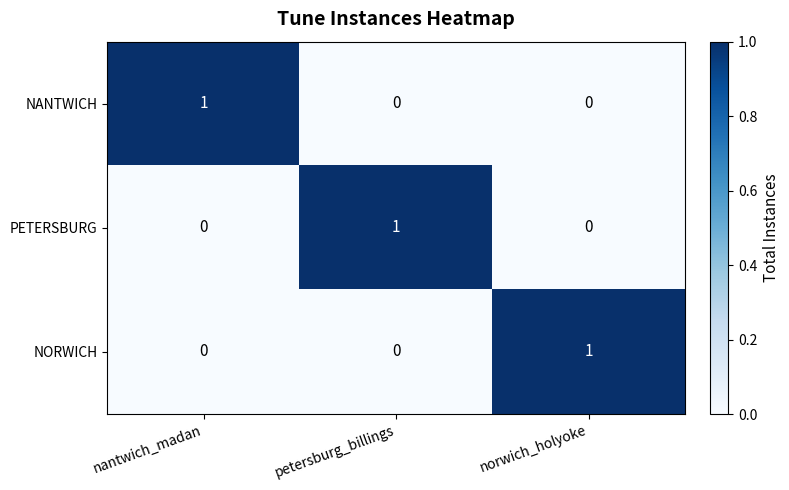

Is the value of NANTWICH at norwich_holyoke greater than the value of NORWICH at norwich_holyoke?

No